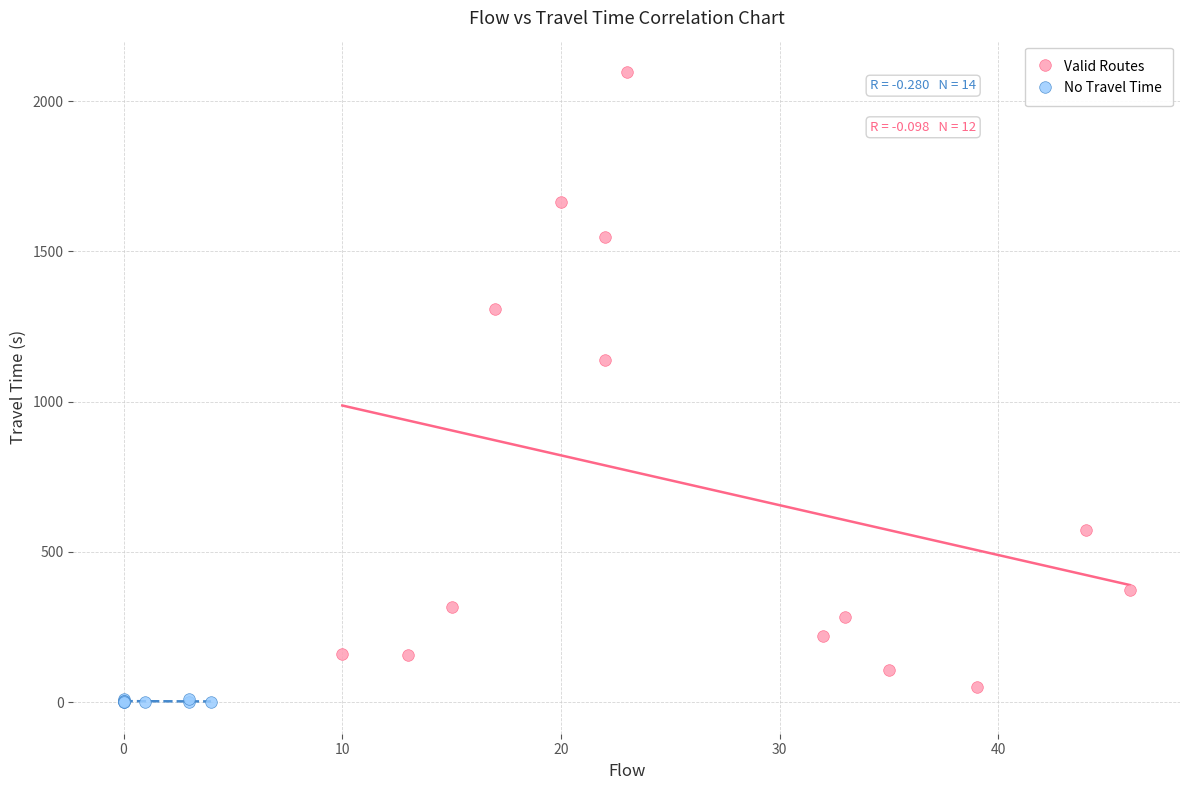

Which series reaches the maximum Y coordinate?

Valid Routes